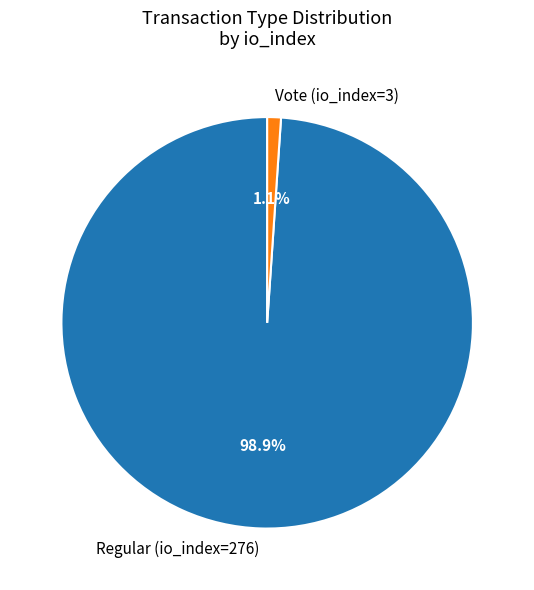

Is there any slice that represents more than half of the pie?

Yes